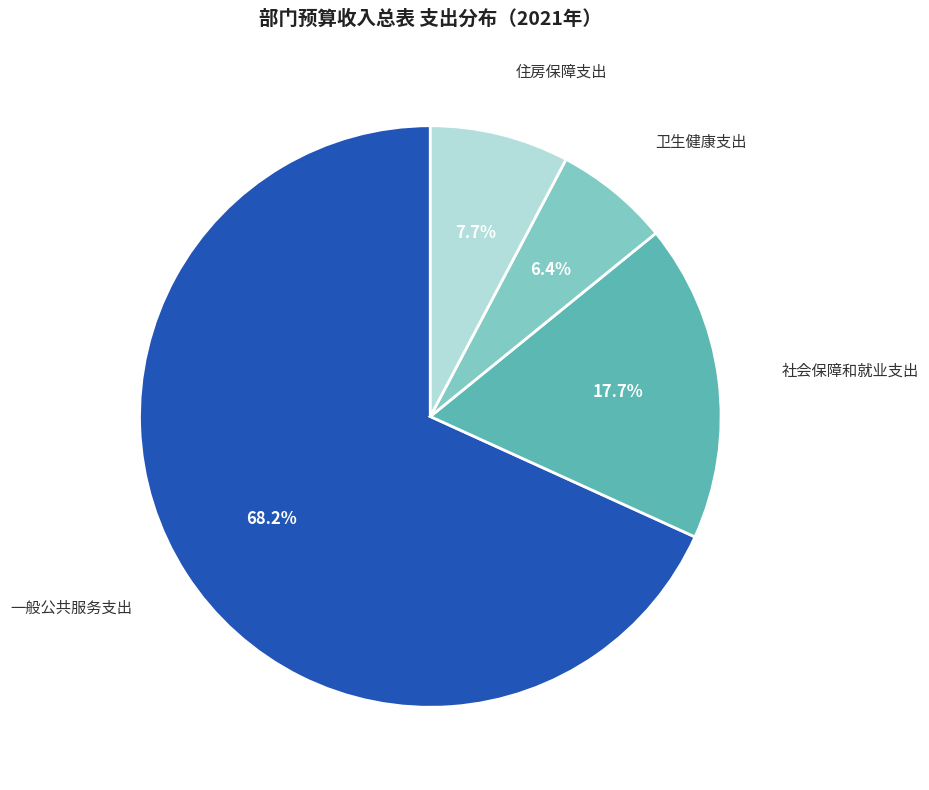

Does any single category account for the majority?

Yes